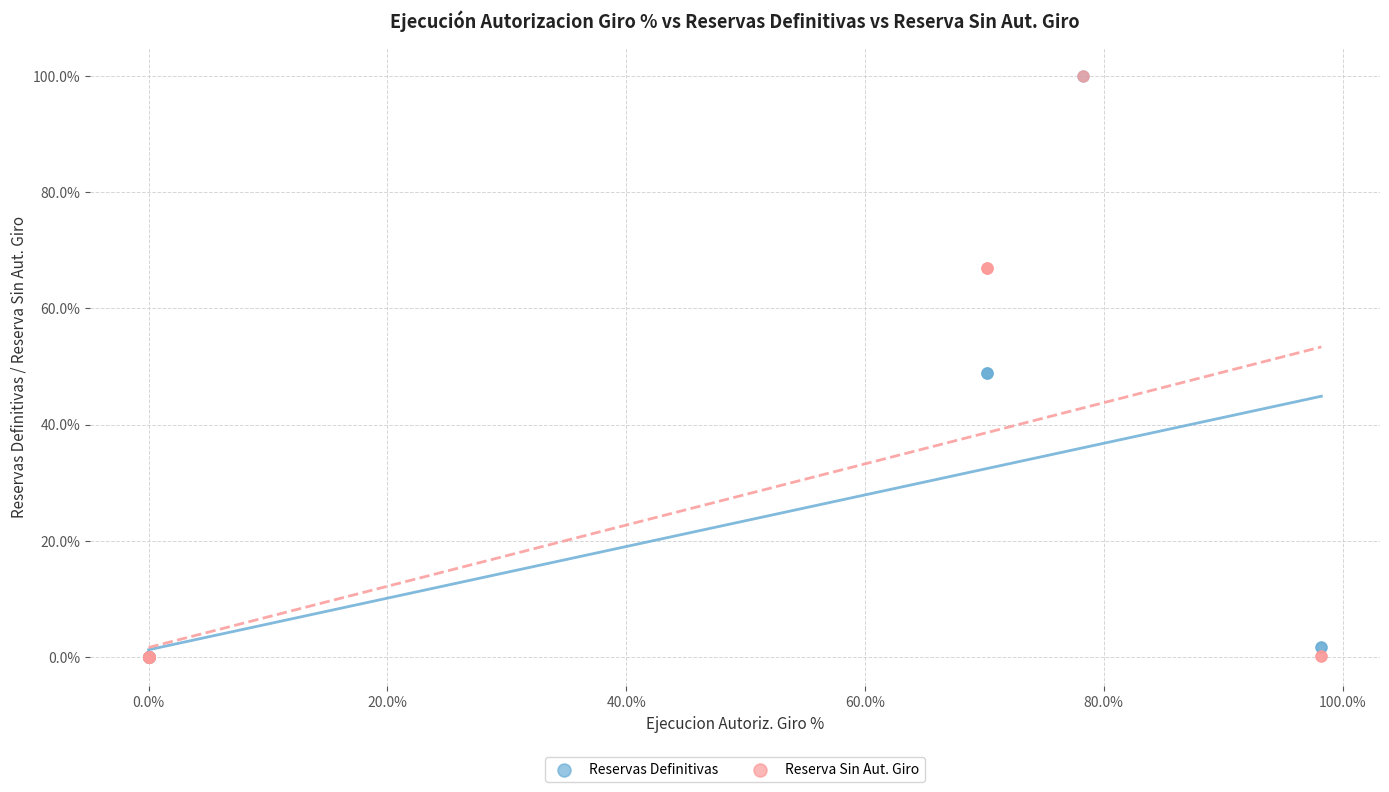

What are all the series names shown in the legend?

Reservas Definitivas, Reserva Sin Aut. Giro